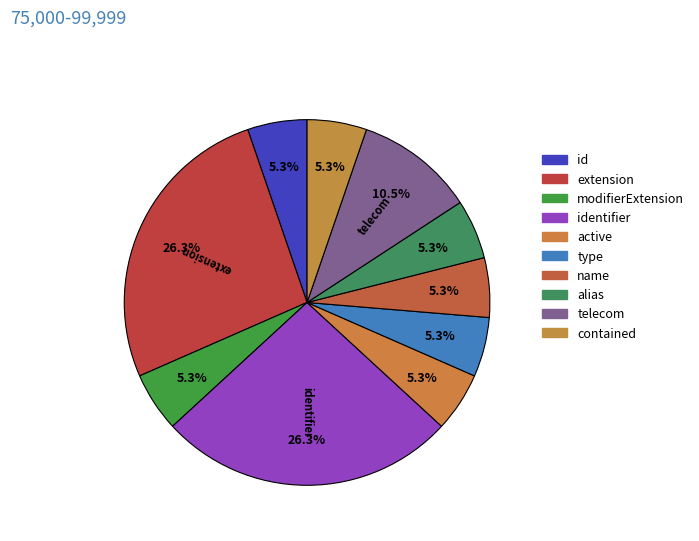

Count the number of slices in the pie.

10